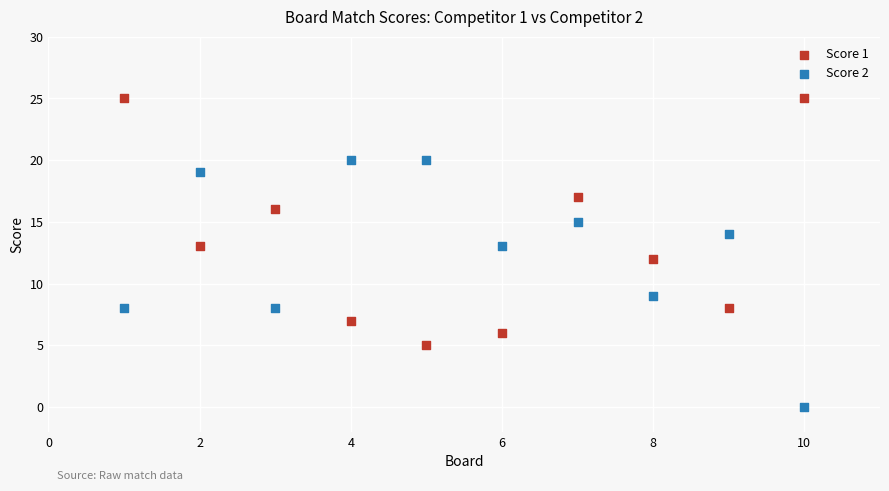

In the Score 2 series, what Y value is closest to 10?

9